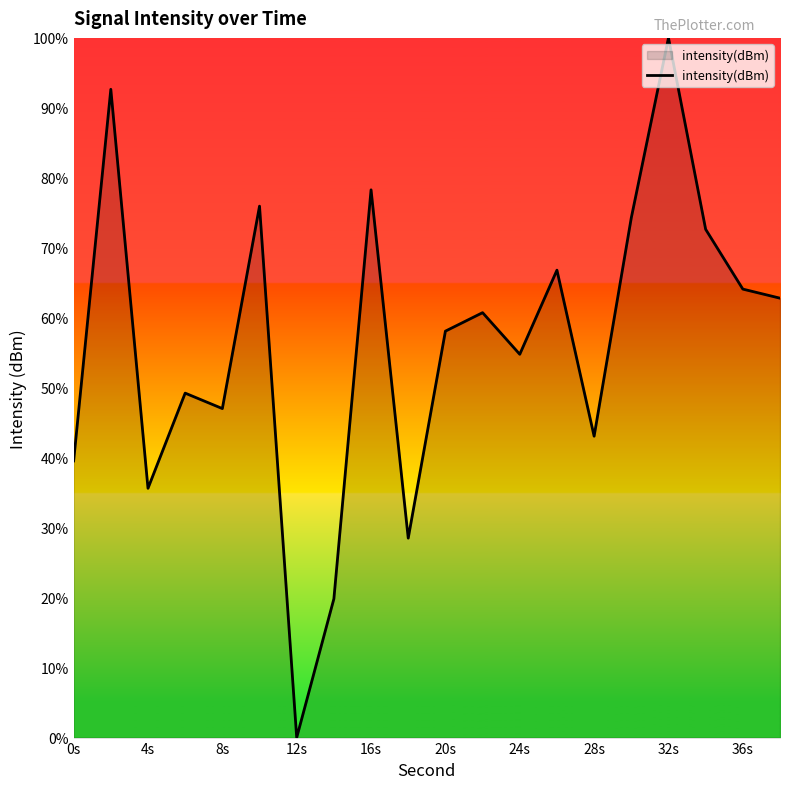

How many interior local valleys (lower than both neighbors) does the data have?

6